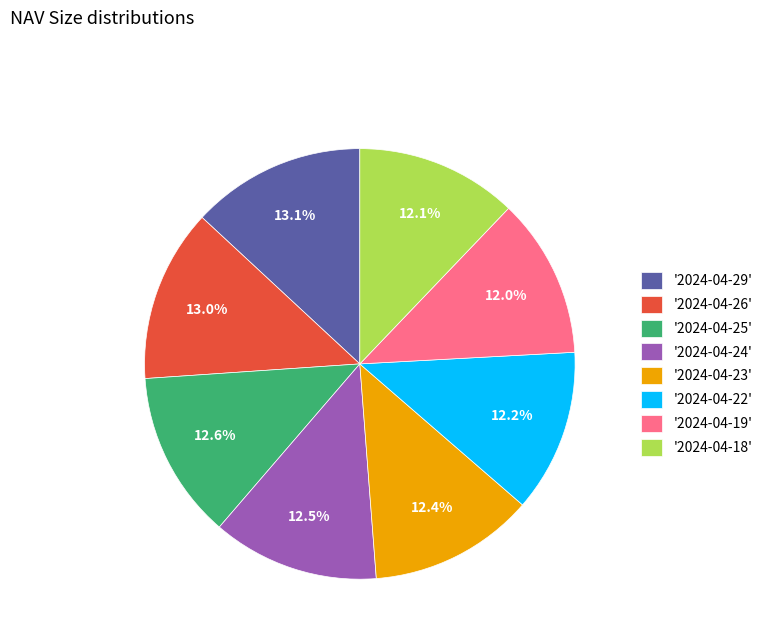

Does any single category account for the majority?

No